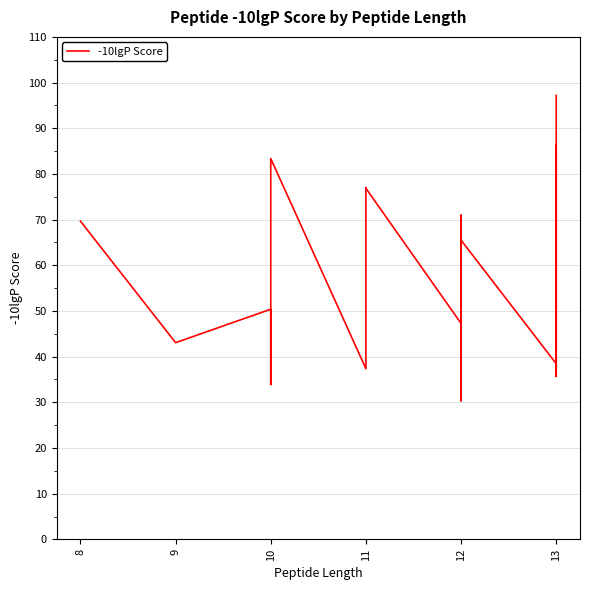

Does the chart display data point markers on the line(s)?

No